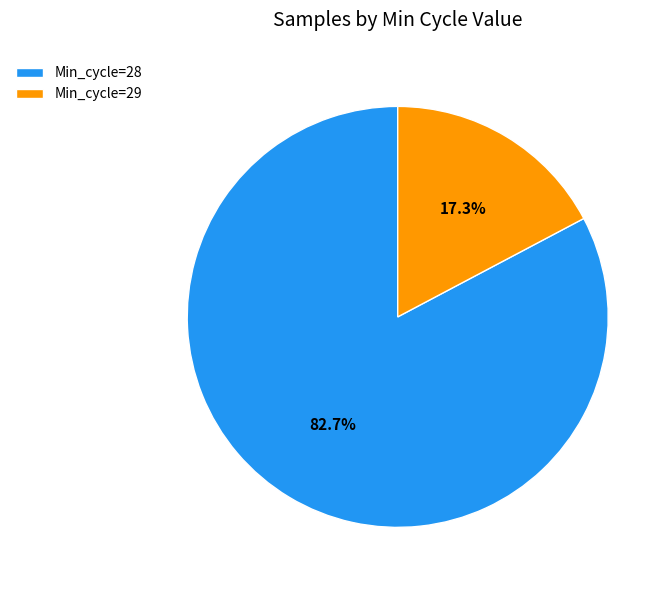

Which slice is the largest?

Min_cycle=28